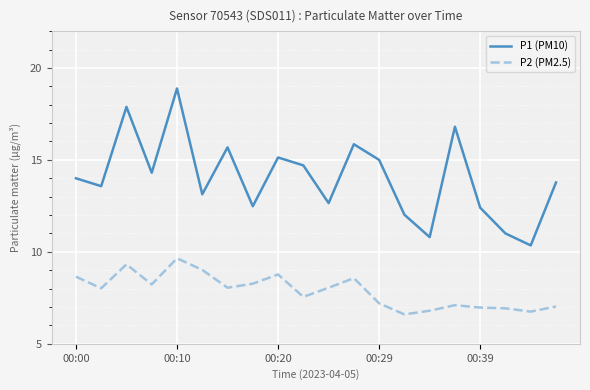

Which series has the largest total across all categories?

P1 (PM10)